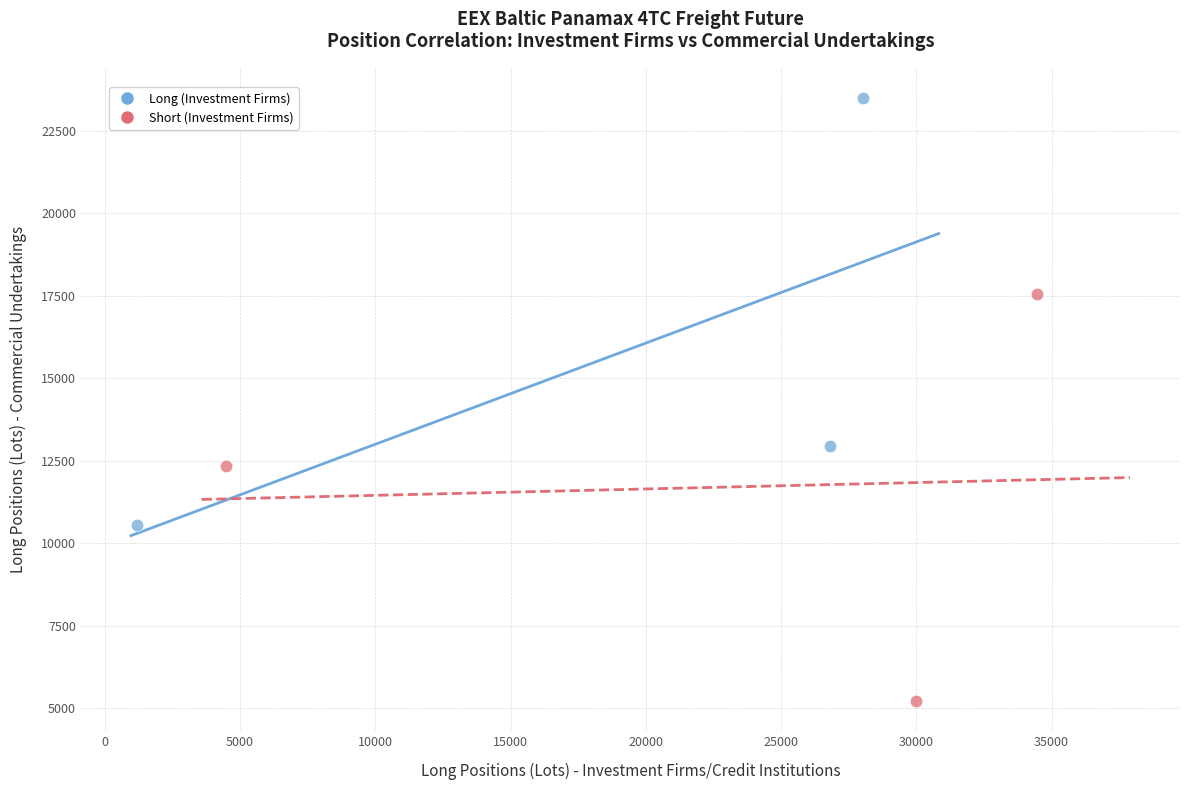

Which series reaches the minimum Y coordinate?

Short (Investment Firms)